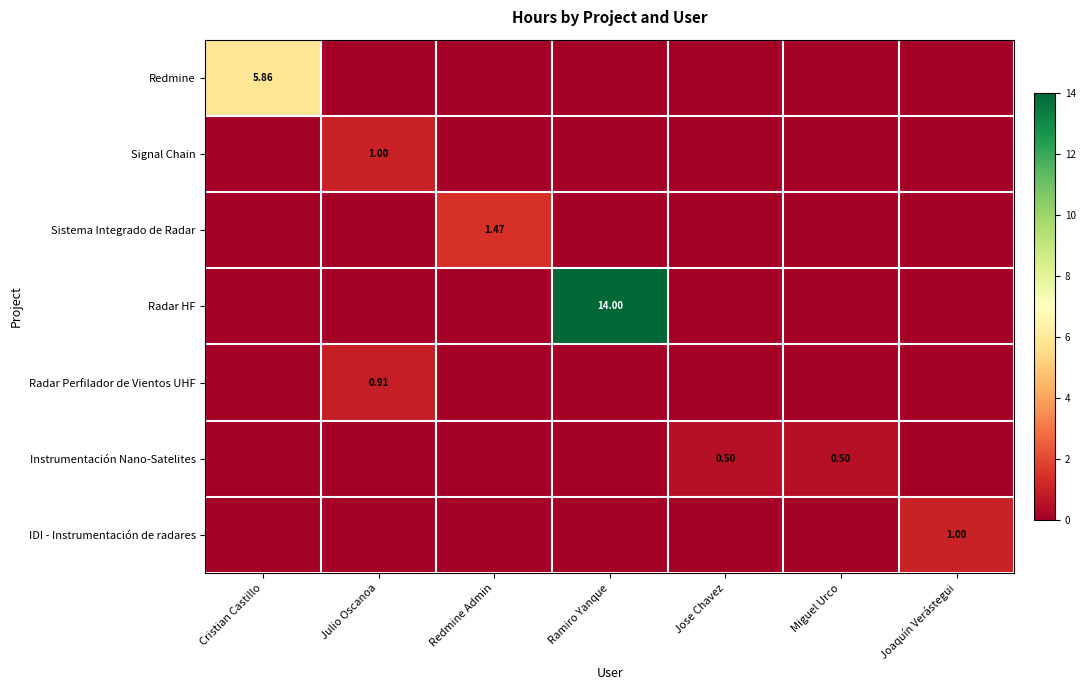

Which label corresponds to the largest value in the chart?

Ramiro Yanque